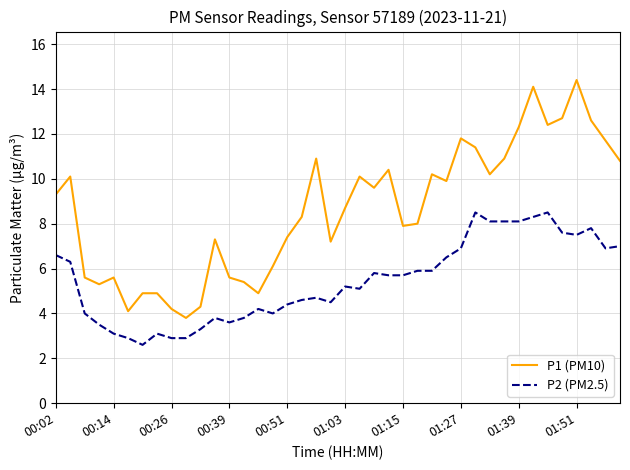

Which series has the widest spread of values?

P1 (PM10)